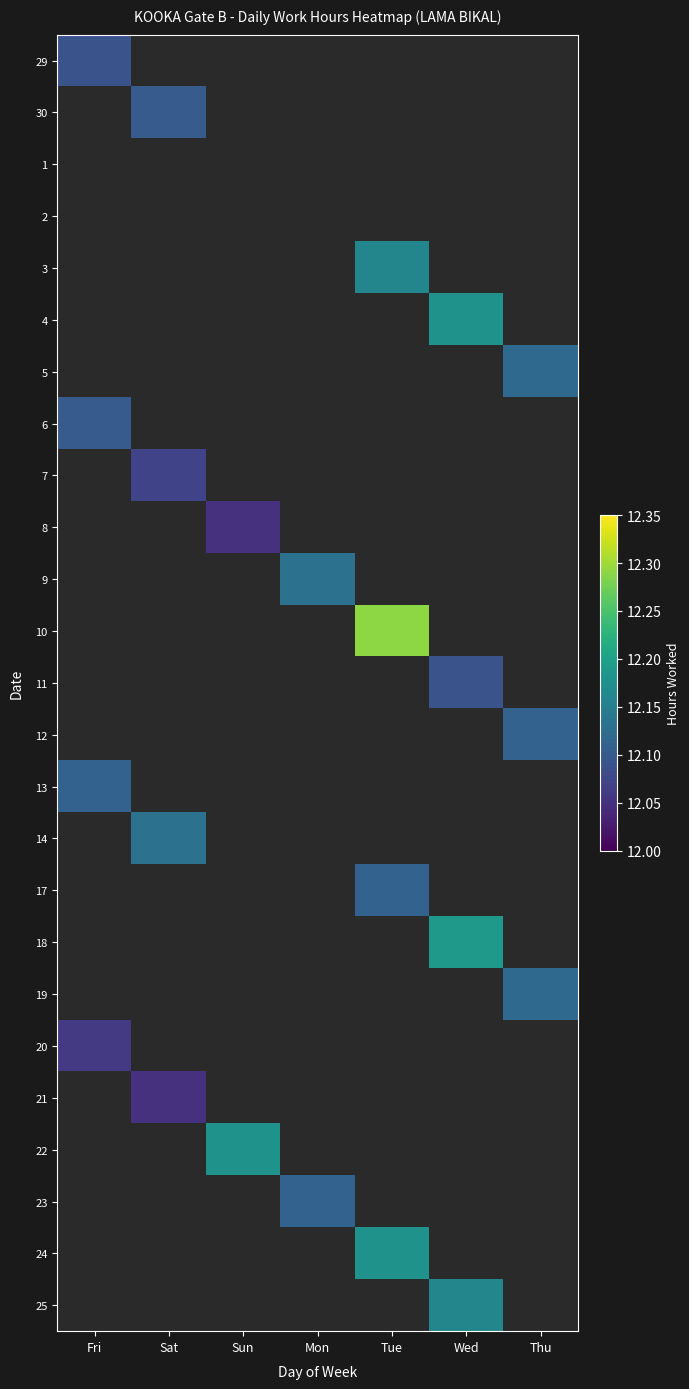

Rank the series by their maximum value, from lowest to highest.

1, 2, 8, 21, 20, 7, 29, 11, 30, 6, 12, 13, 17, 23, 5, 19, 9, 14, 3, 25, 4, 22, 24, 18, 10